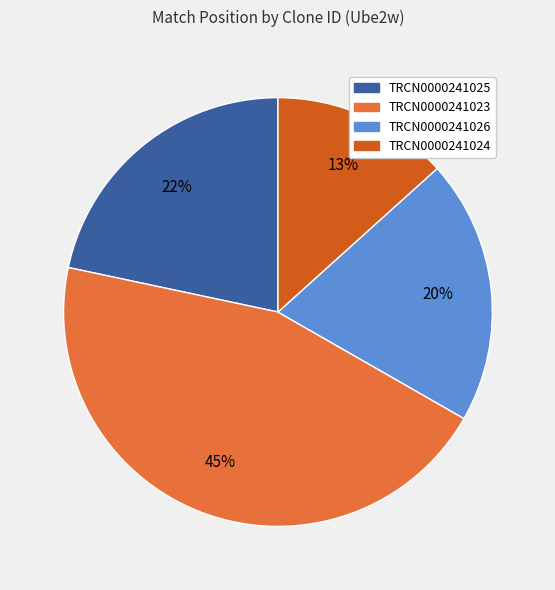

Is there any slice that represents more than half of the pie?

No